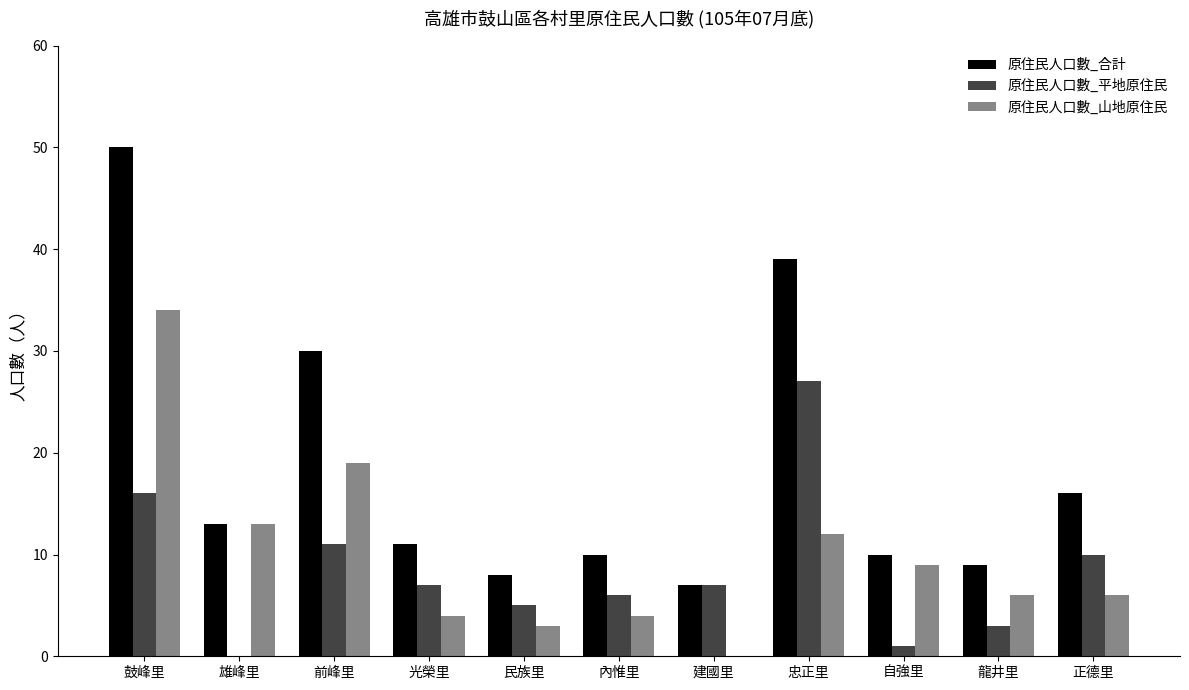

Is it true that 原住民人口數_山地原住民 equals 4 at 內惟里?

True